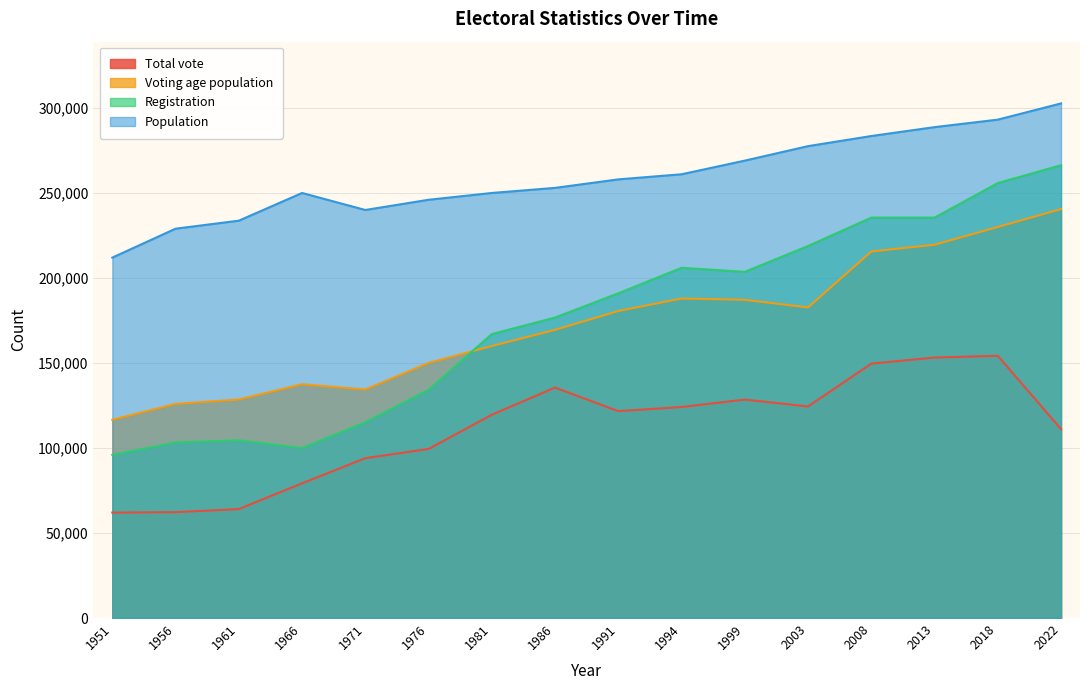

At which category does Population reach its first local peak?

1966